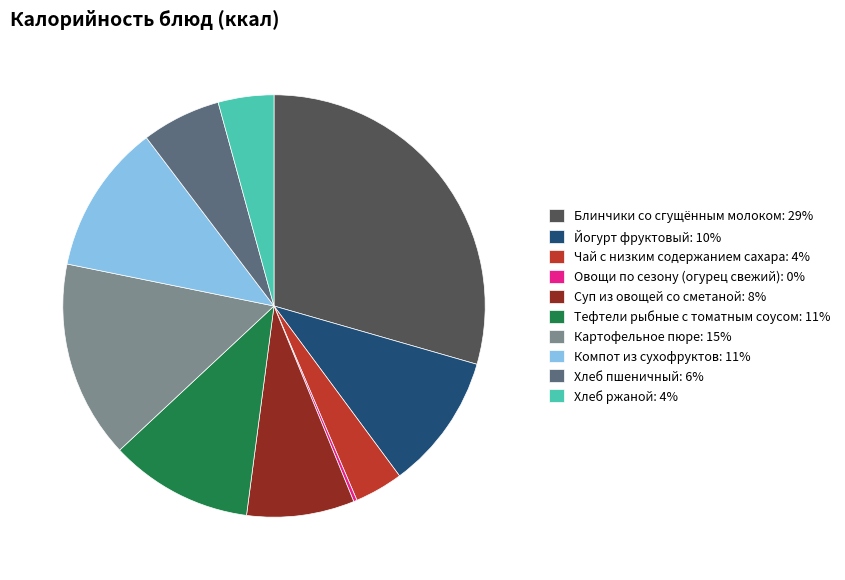

Combined, do Суп из овощей со сметаной and Хлеб ржаной account for over 50%?

No